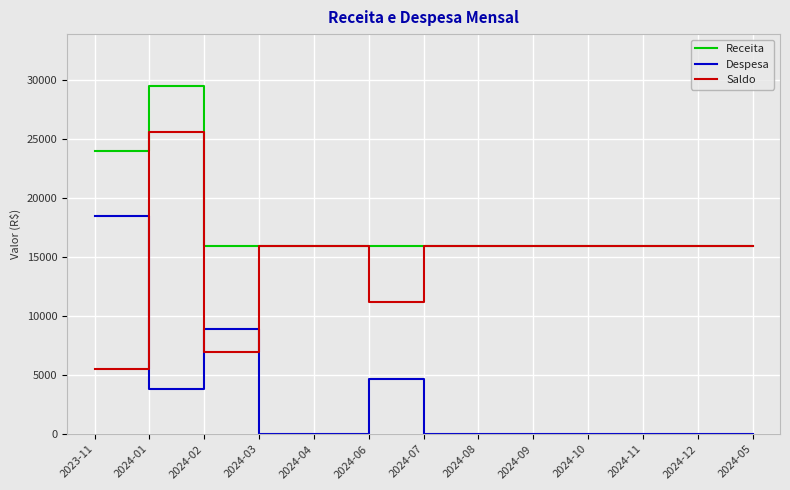

What is the difference between the maximum and minimum values in the Receita series?

13565.5